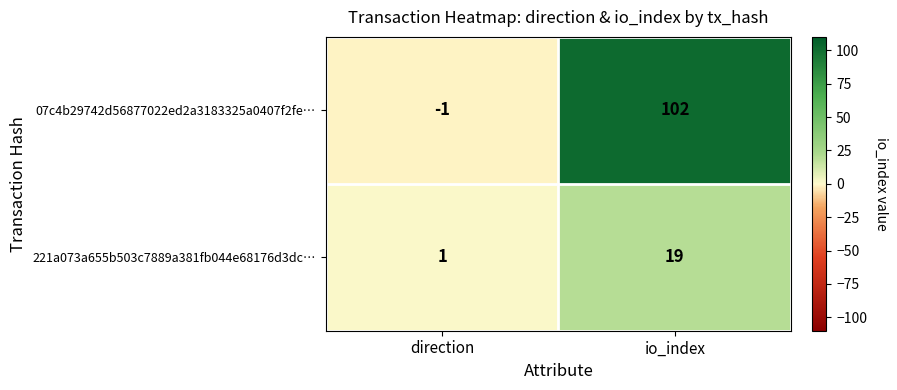

What is the maximum value shown in the chart?

102